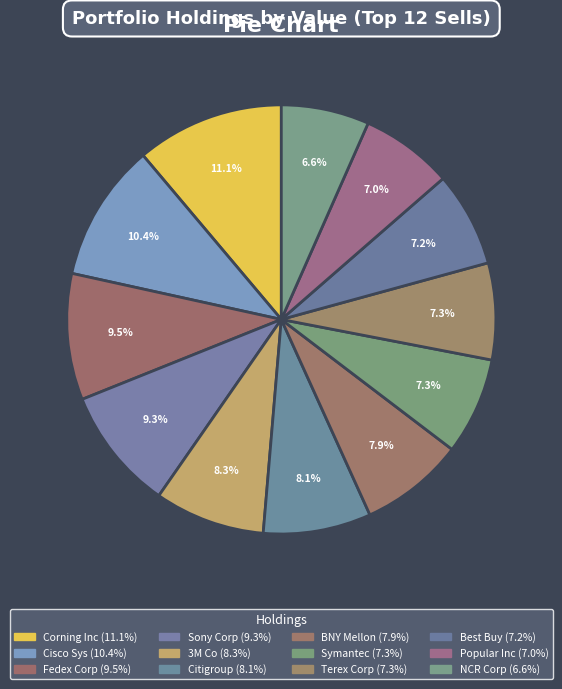

Rank the categories by value from lowest to highest.

NCR, BPOP, BBY, TEX, SYMC, BK, C, MMM, SONY, FDX, CSCO, GLW